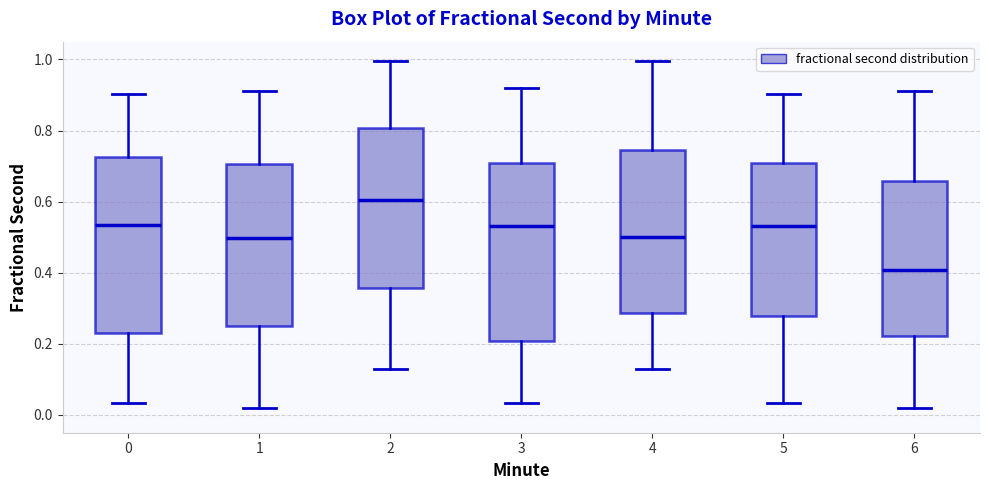

Reading left to right, read every box against the y-axis: the position of its median line, the range the box covers, and the ends of its whiskers. The values are not printed on the chart, so give them approximately, as read against the axis.

0: median 0.54, box 0.22 to 0.72, whiskers 0.04 to 0.90
1: median 0.50, box 0.26 to 0.70, whiskers 0.02 to 0.92
2: median 0.60, box 0.36 to 0.80, whiskers 0.14 to 1.00
3: median 0.54, box 0.20 to 0.70, whiskers 0.04 to 0.92
4: median 0.50, box 0.28 to 0.74, whiskers 0.14 to 1.00
5: median 0.54, box 0.28 to 0.70, whiskers 0.04 to 0.90
6: median 0.40, box 0.22 to 0.66, whiskers 0.02 to 0.92